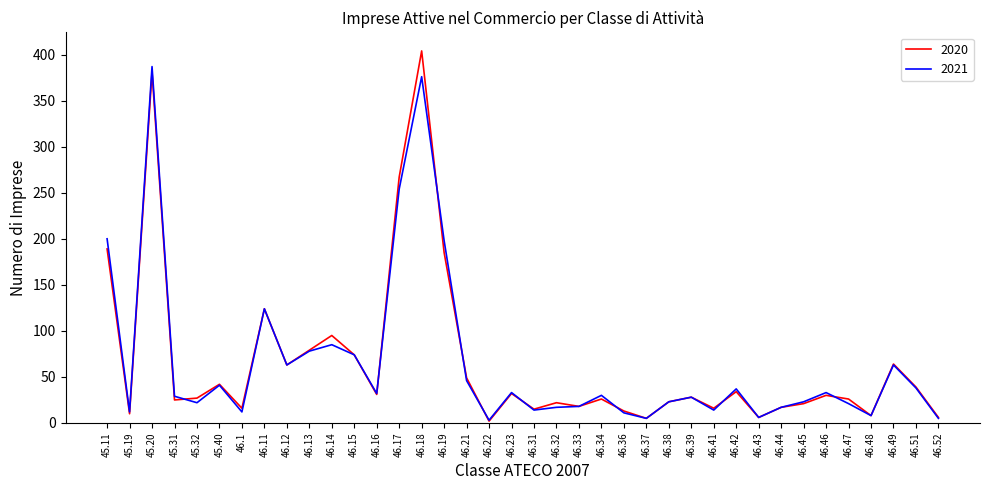

True or false: 2020 has a value of 27 at 45.32.

True